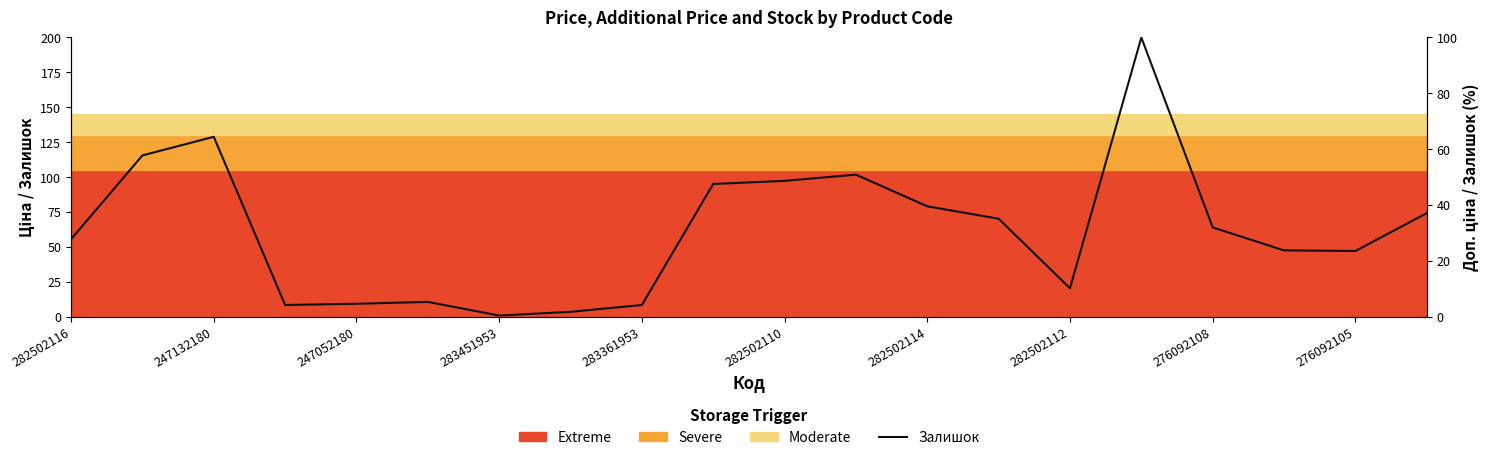

At which category does the data reach its first local valley?

283451953